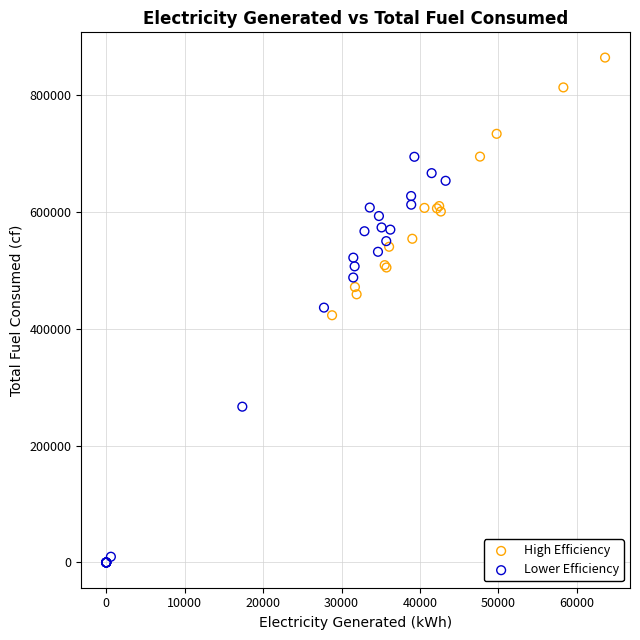

What are all the series names shown in the legend?

High Efficiency, Lower Efficiency